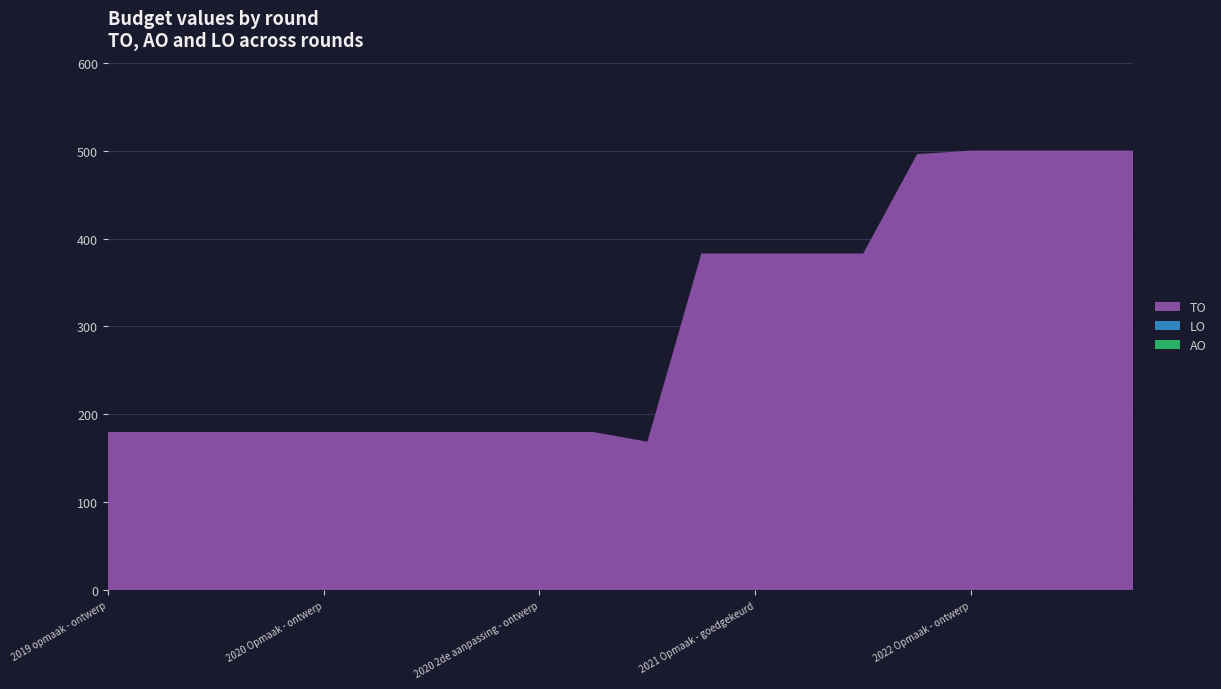

Reading right to left, extract all data points from this chart.

TO: 2022 1ste aanpassing – goedgekeurd=500	2022 1ste aanpassing – ontwerp=500	2022 Opmaak - goedgekeurd=500	2022 Opmaak - ontwerp=500	2021 uitvoering=496	2021 1ste aanpassing - goedgekeurd=383	2021 1ste aanpassing – ontwerp=383	2021 Opmaak - goedgekeurd=383	2021 Opmaak - ontwerp=383	2020 uitvoering=169	2020 2de aanpassing - goedgekeurd=180	2020 2de aanpassing - ontwerp=180	2020 1ste aanpassing - goedgekeurd=180	2020 1ste aanpassing – ontwerp=180	2020 Opmaak - goedgekeurd=180	2020 Opmaak - ontwerp=180	2019 1ste aanpassing – goedgekeurd=180	2019 1ste aanpassing - ontwerp=180	2019 opmaak - goedgekeurd=180	2019 opmaak - ontwerp=180
LO: 2022 1ste aanpassing – goedgekeurd=0	2022 1ste aanpassing – ontwerp=0	2022 Opmaak - goedgekeurd=0	2022 Opmaak - ontwerp=0	2021 uitvoering=0	2021 1ste aanpassing - goedgekeurd=0	2021 1ste aanpassing – ontwerp=0	2021 Opmaak - goedgekeurd=0	2021 Opmaak - ontwerp=0	2020 uitvoering=0	2020 2de aanpassing - goedgekeurd=0	2020 2de aanpassing - ontwerp=0	2020 1ste aanpassing - goedgekeurd=0	2020 1ste aanpassing – ontwerp=0	2020 Opmaak - goedgekeurd=0	2020 Opmaak - ontwerp=0	2019 1ste aanpassing – goedgekeurd=0	2019 1ste aanpassing - ontwerp=0	2019 opmaak - goedgekeurd=0	2019 opmaak - ontwerp=0
AO: 2022 1ste aanpassing – goedgekeurd=0	2022 1ste aanpassing – ontwerp=0	2022 Opmaak - goedgekeurd=0	2022 Opmaak - ontwerp=0	2021 uitvoering=0	2021 1ste aanpassing - goedgekeurd=0	2021 1ste aanpassing – ontwerp=0	2021 Opmaak - goedgekeurd=0	2021 Opmaak - ontwerp=0	2020 uitvoering=0	2020 2de aanpassing - goedgekeurd=0	2020 2de aanpassing - ontwerp=0	2020 1ste aanpassing - goedgekeurd=0	2020 1ste aanpassing – ontwerp=0	2020 Opmaak - goedgekeurd=0	2020 Opmaak - ontwerp=0	2019 1ste aanpassing – goedgekeurd=0	2019 1ste aanpassing - ontwerp=0	2019 opmaak - goedgekeurd=0	2019 opmaak - ontwerp=0